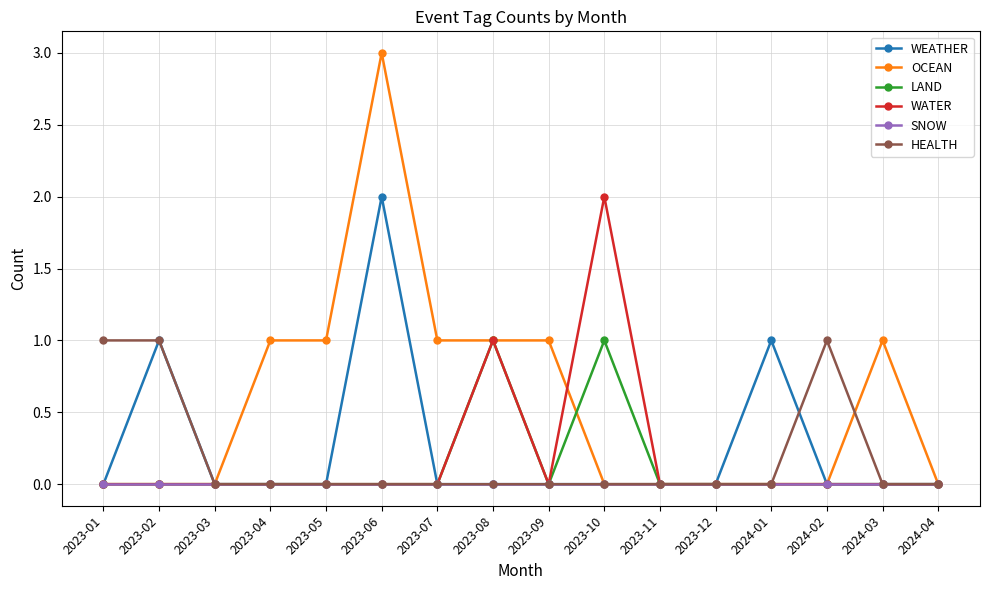

What position from the right is 2023-04?

13